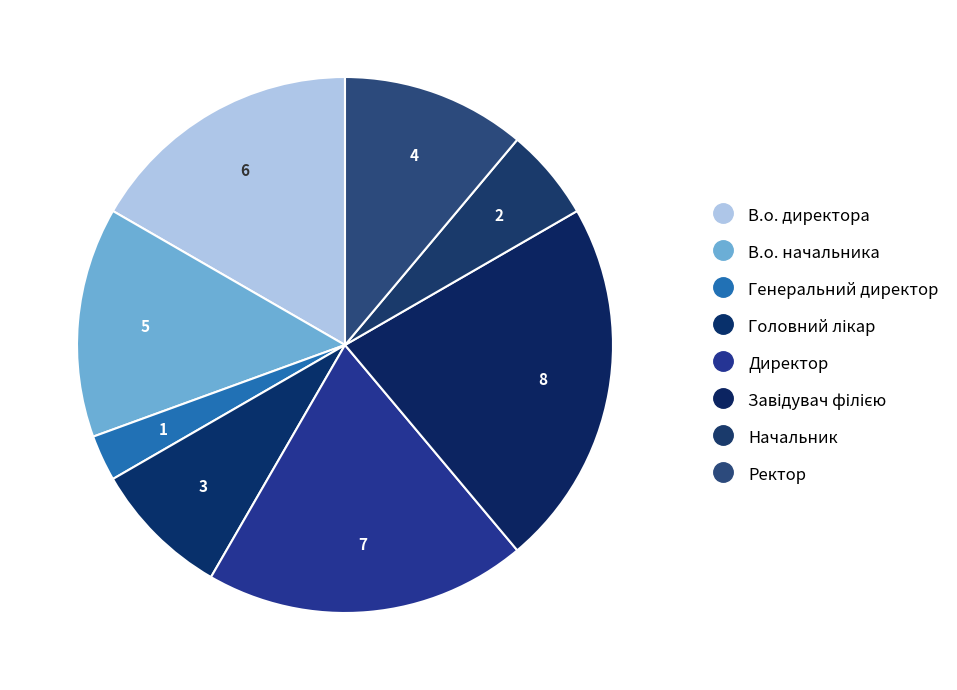

How many slices are in this pie chart?

8